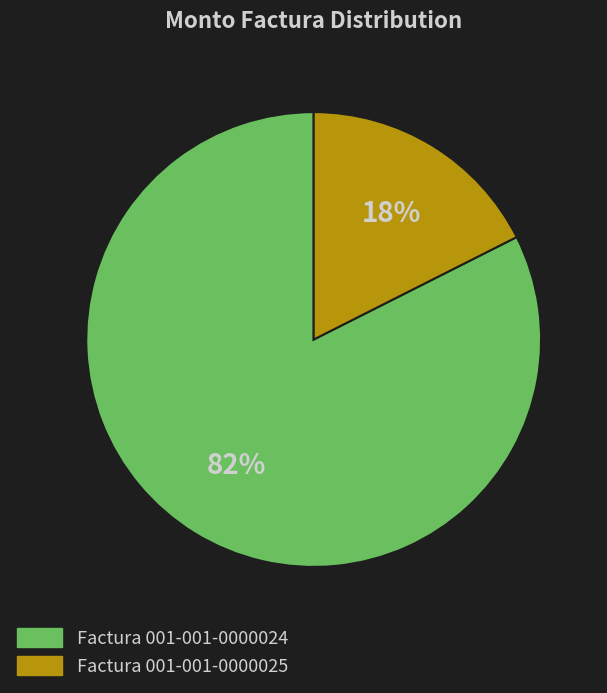

Which slice is the smallest?

Factura 001-001-0000025